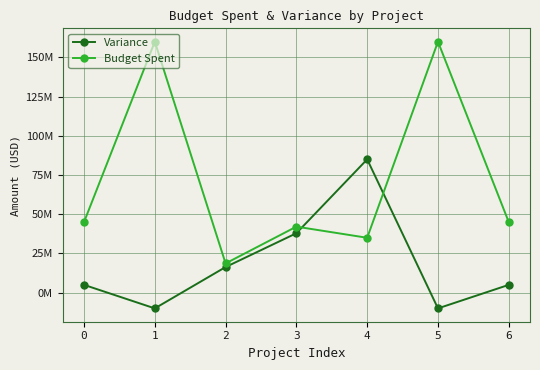

Is this an area chart (filled region under the line)?

No